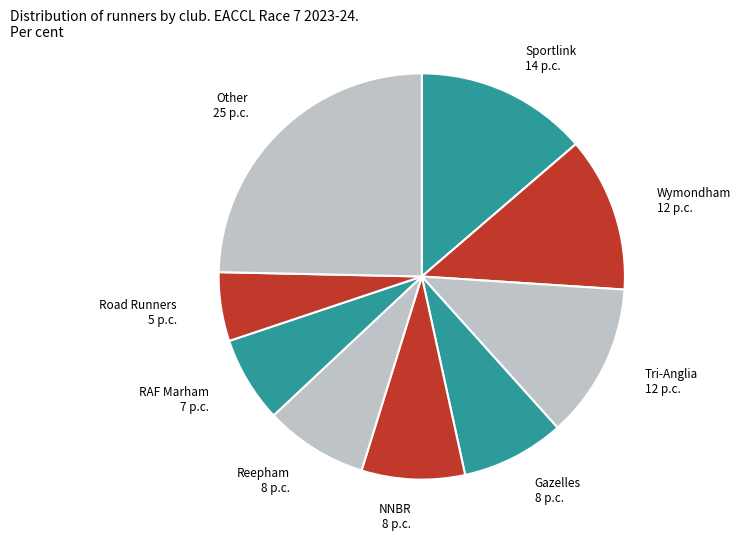

How many segments does this pie chart have?

9